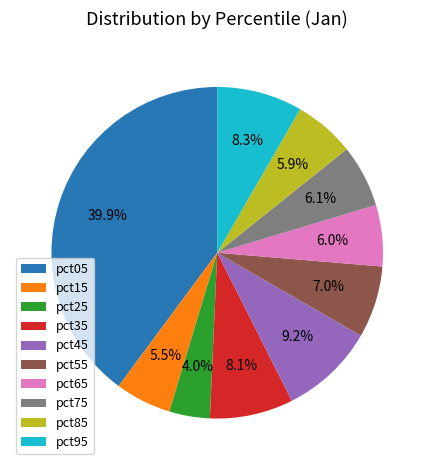

To the nearest percent, what is the difference between the pct25 and pct35 slice percentages?

4%